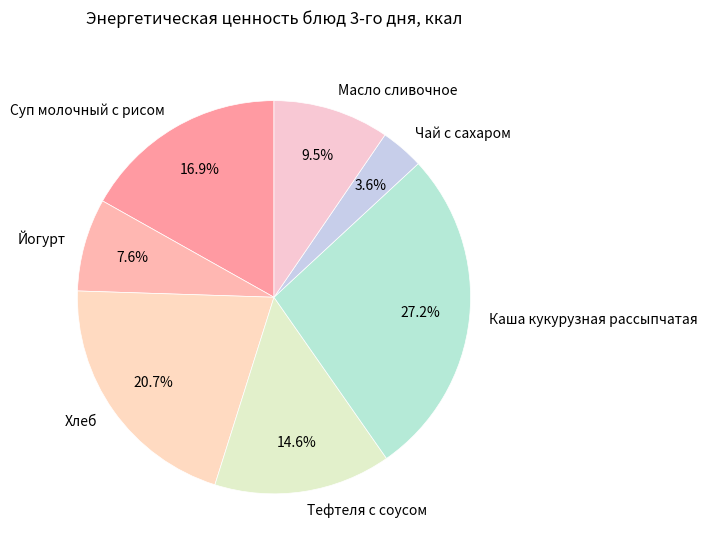

Does Йогурт account for over 50% of the chart?

No